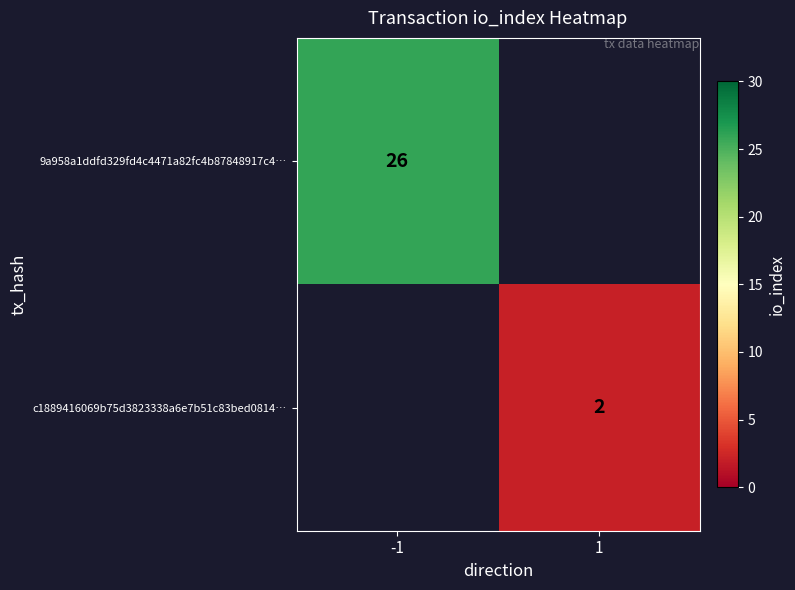

Is it true that 9a958a1ddfd329fd4c4471a82fc4b87848917c4… equals 13 at -1?

False